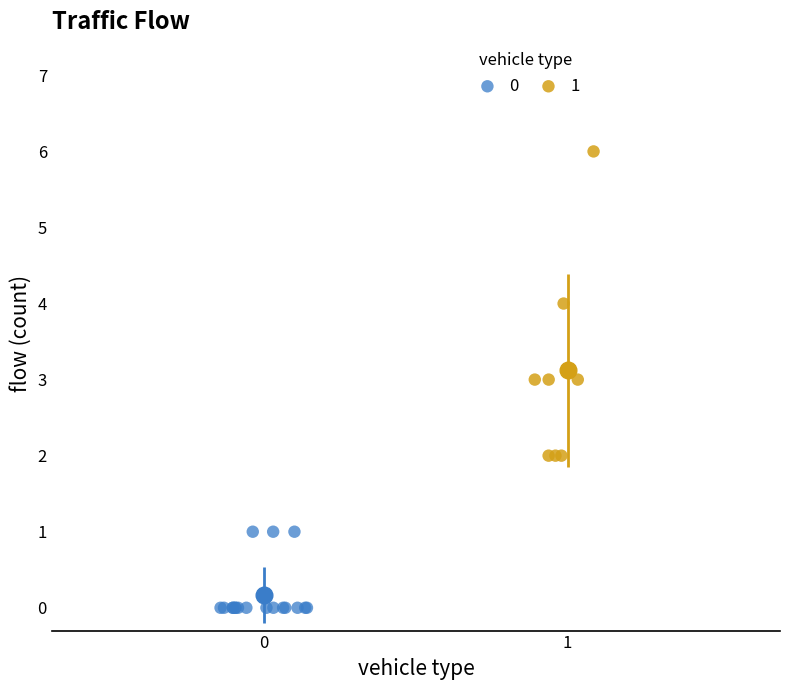

Which series contains the lowest Y value?

0